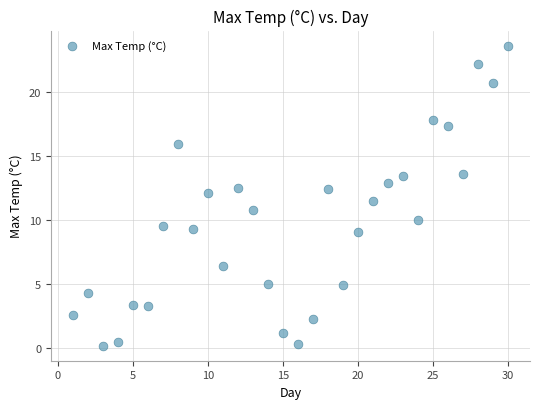

What is the range of Y values (max minus min)?

23.4